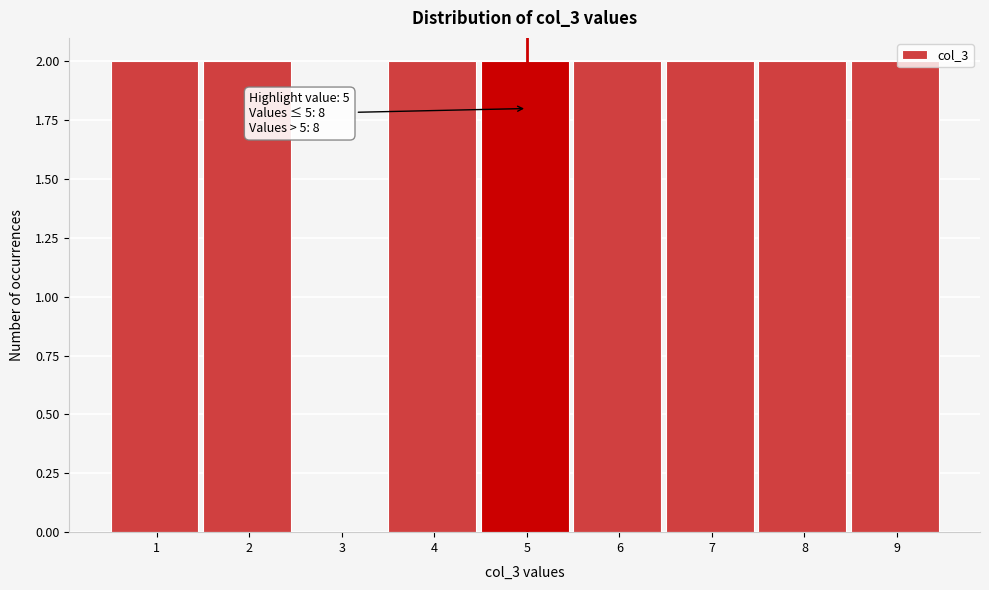

Reading right to left, what are all the values shown in this chart?

9=2	8=2	7=2	6=2	5=2	4=2	3=0	2=2	1=2